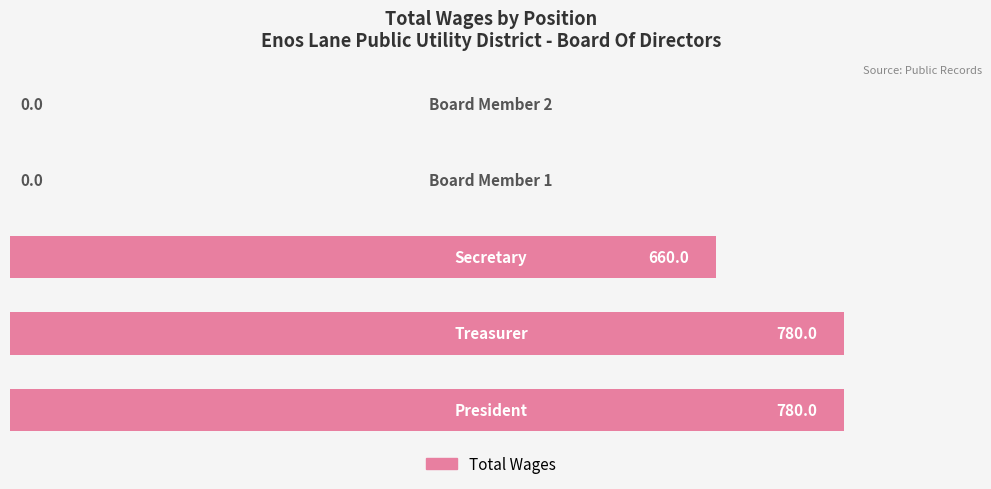

How many values are between 0 and 780?

5